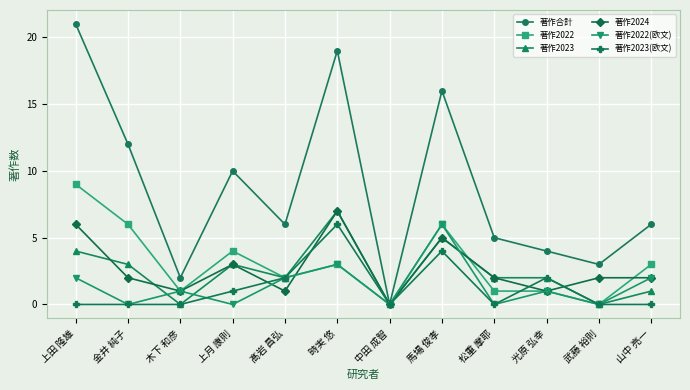

Which series has the widest spread of values?

著作合計